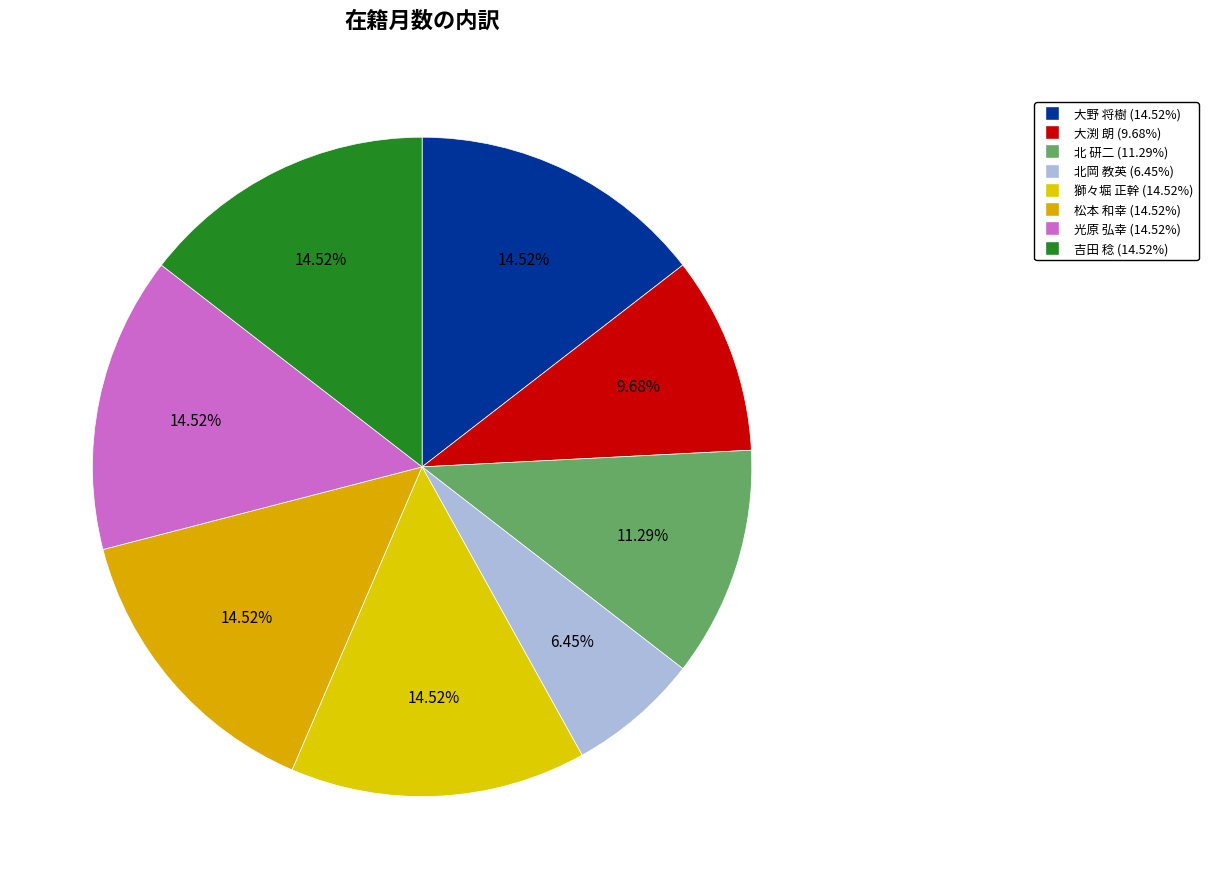

How many segments does this pie chart have?

8